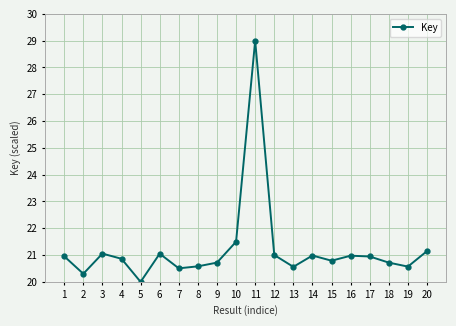

What is the difference between the second highest and minimum values?

1.5